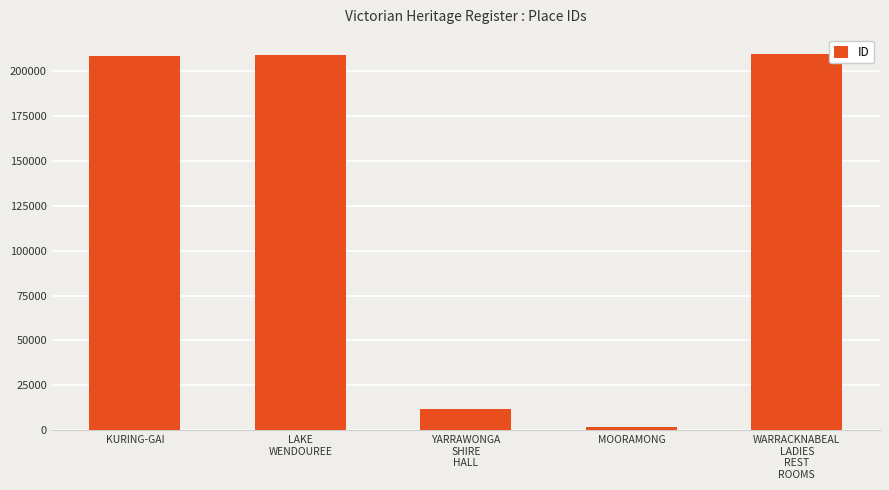

True or false: the data shows 320423 at KURING-GAI.

False